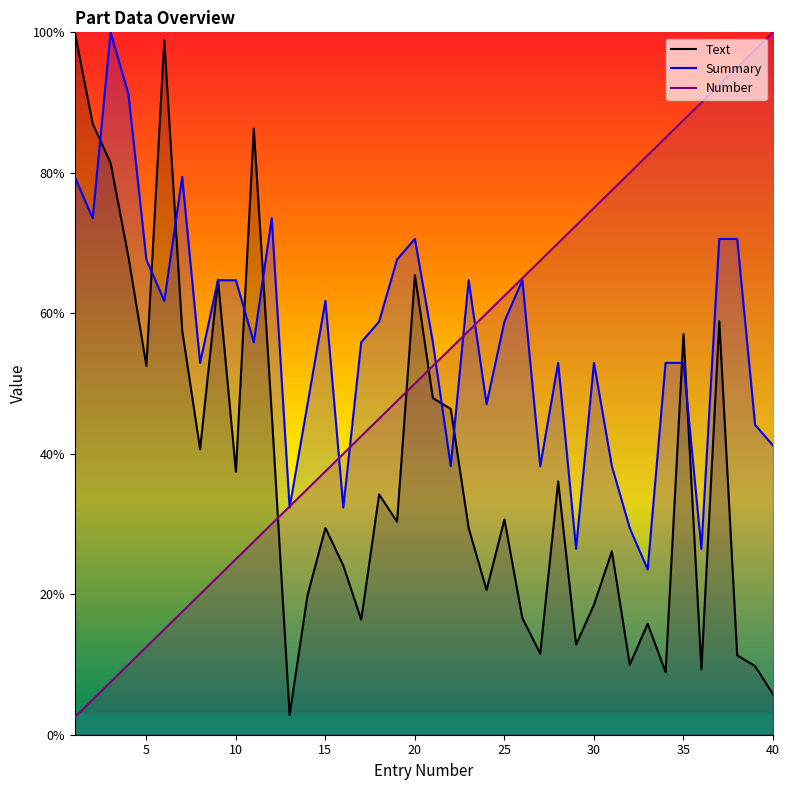

The value of Number at 30 is 29.7. True or false?

False